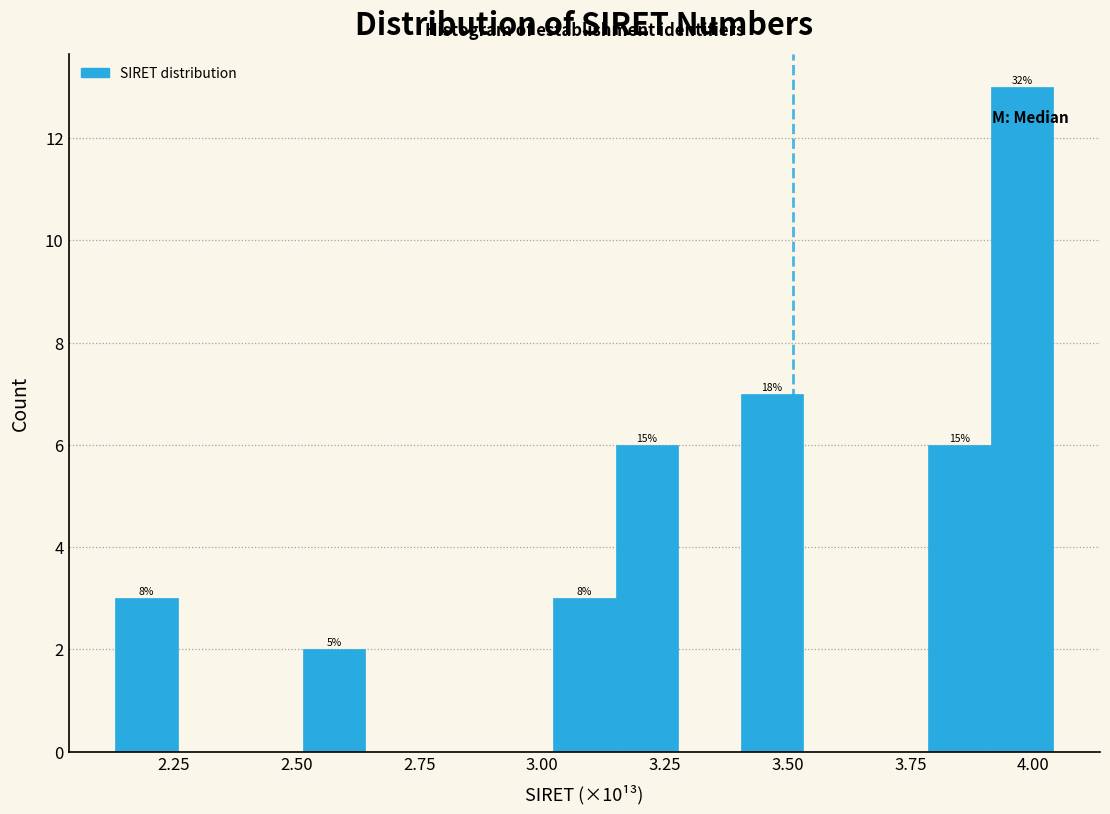

Read against the x-axis, roughly where is the centre of the tallest bar?

4.00